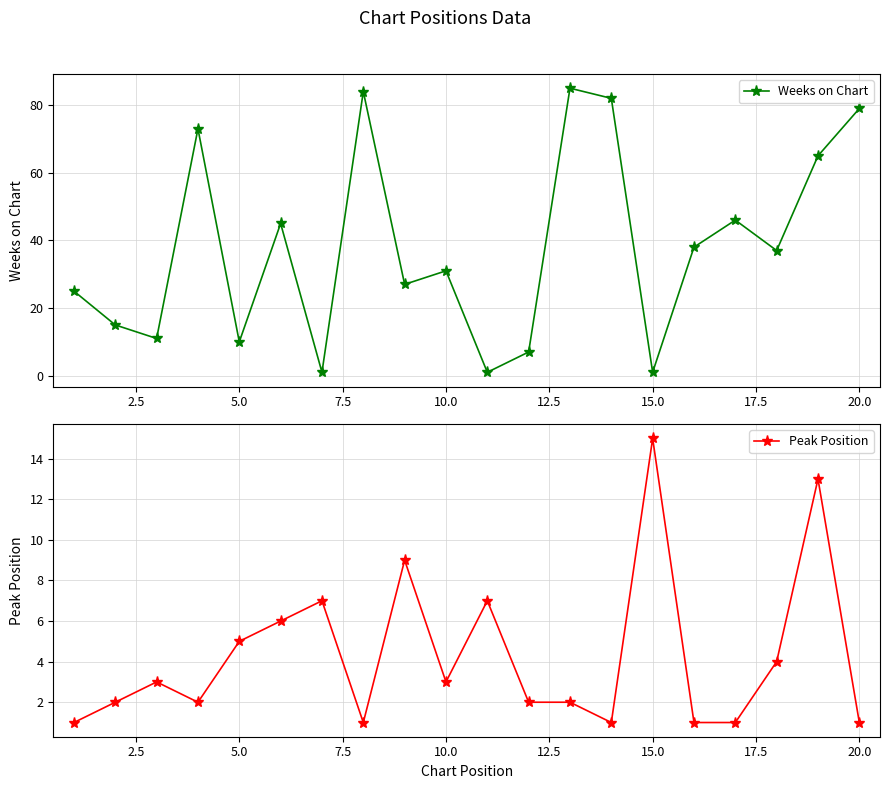

Reading right to left, list all the values displayed in this chart.

Weeks on Chart: 79	65	37	46	38	1	82	85	7	1	31	27	84	1	45	10	73	11	15	25
Peak Position: 1	13	4	1	1	15	1	2	2	7	3	9	1	7	6	5	2	3	2	1